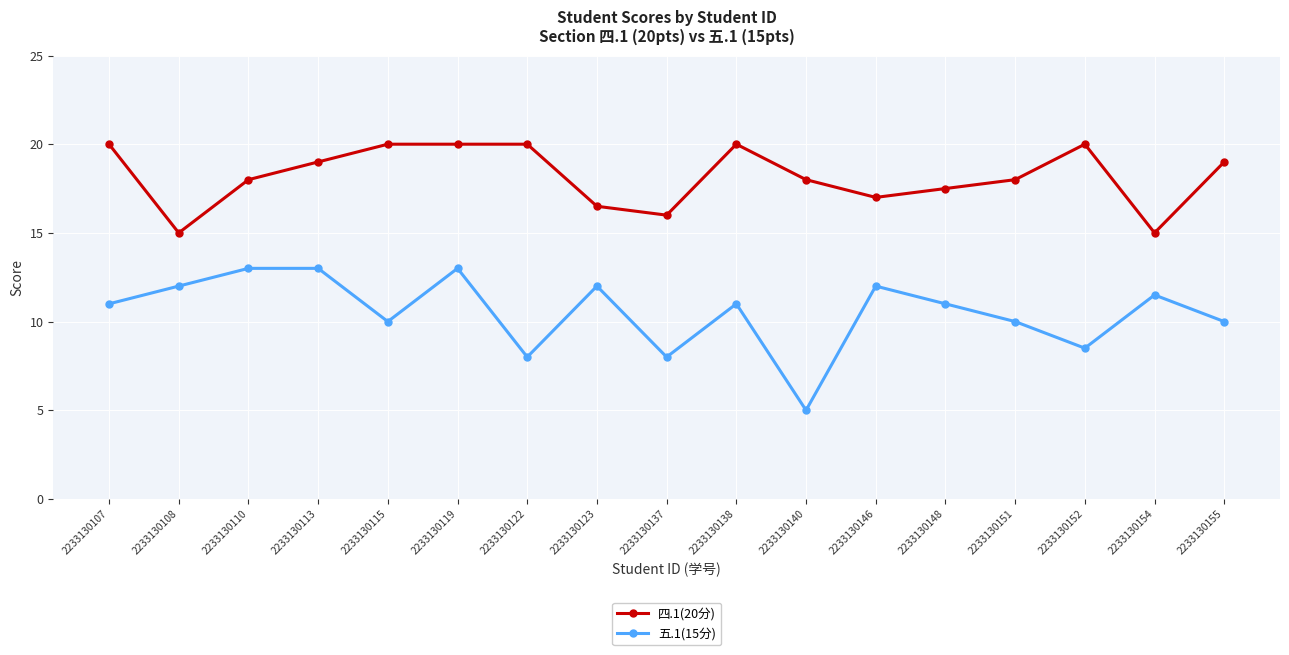

Reading left to right, what are all the values shown in this chart?

四.1(20分): 20.0	15.0	18.0	19.0	20.0	20.0	20.0	16.5	16.0	20.0	18.0	17.0	17.5	18.0	20.0	15.0	19.0
五.1(15分): 11.0	12.0	13.0	13.0	10.0	13.0	8.0	12.0	8.0	11.0	5.0	12.0	11.0	10.0	8.5	11.5	10.0